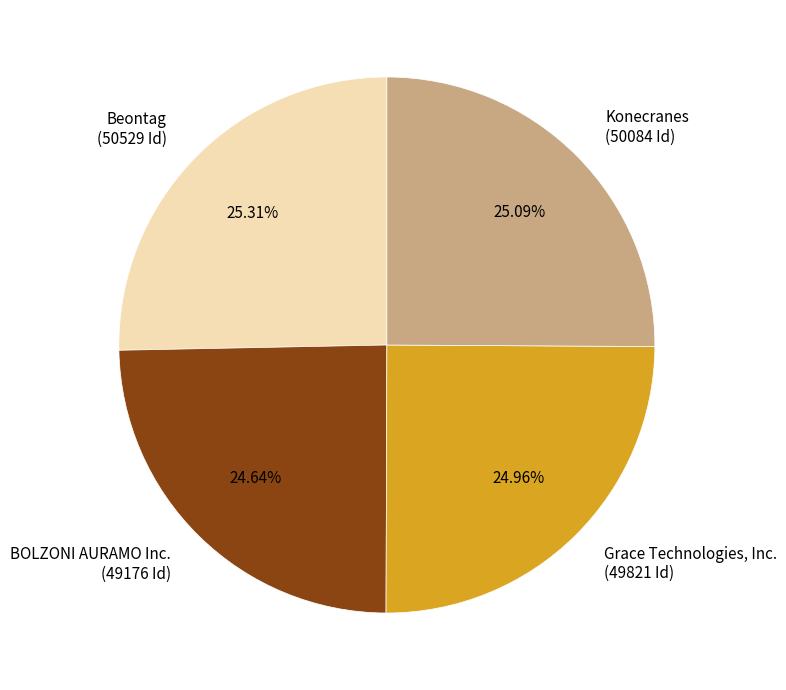

What percentage is the Konecranes slice, to the nearest percent?

25%